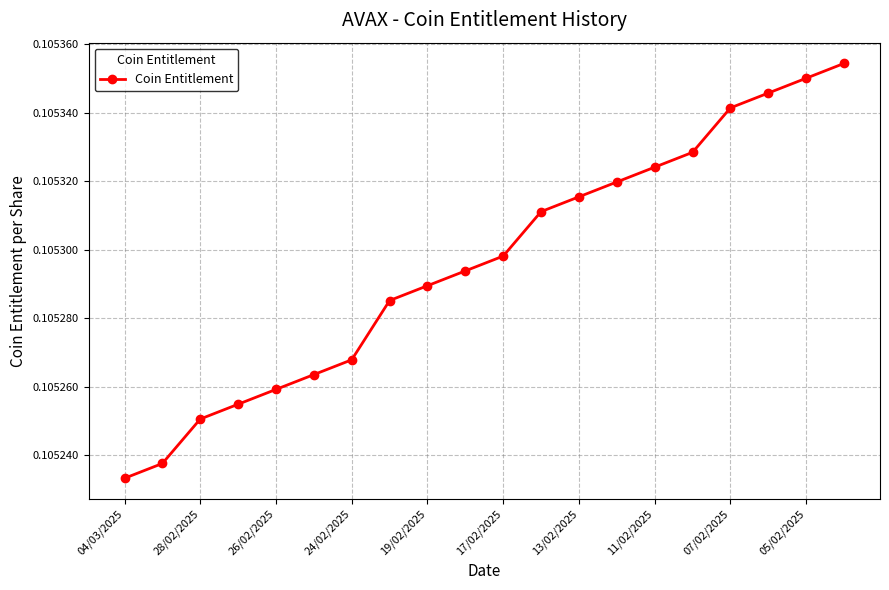

True or false: there are more than 0 points higher than both neighbors.

False